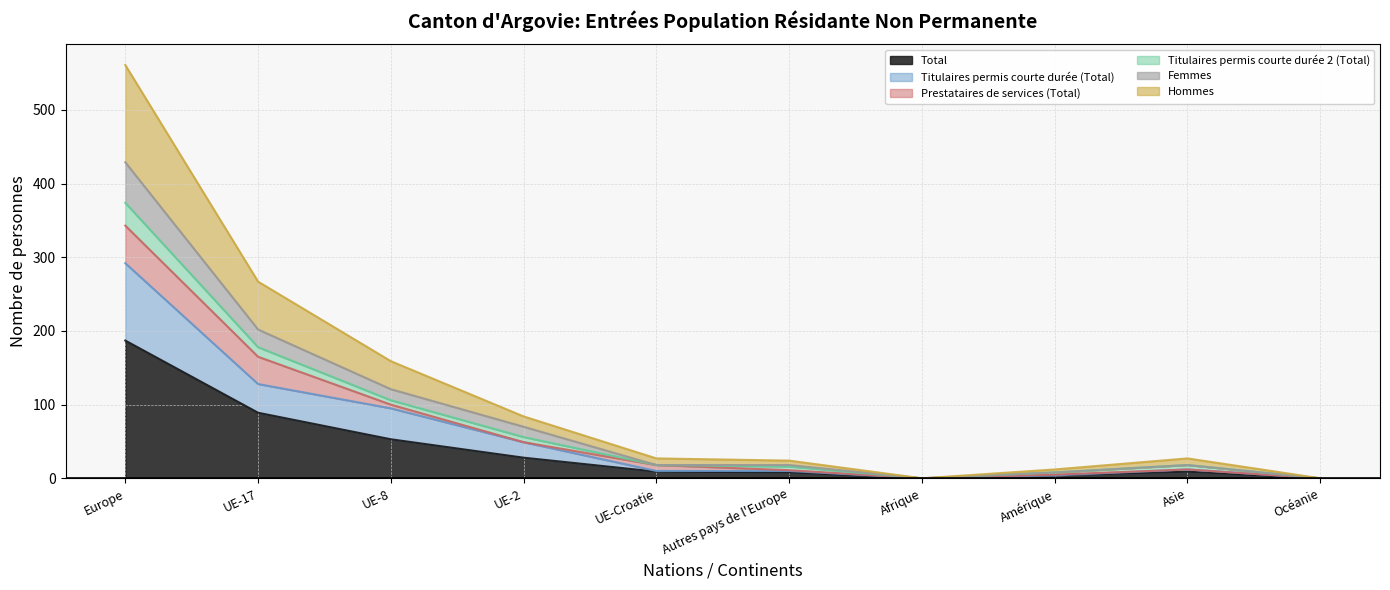

What is the maximum value for Total?

187